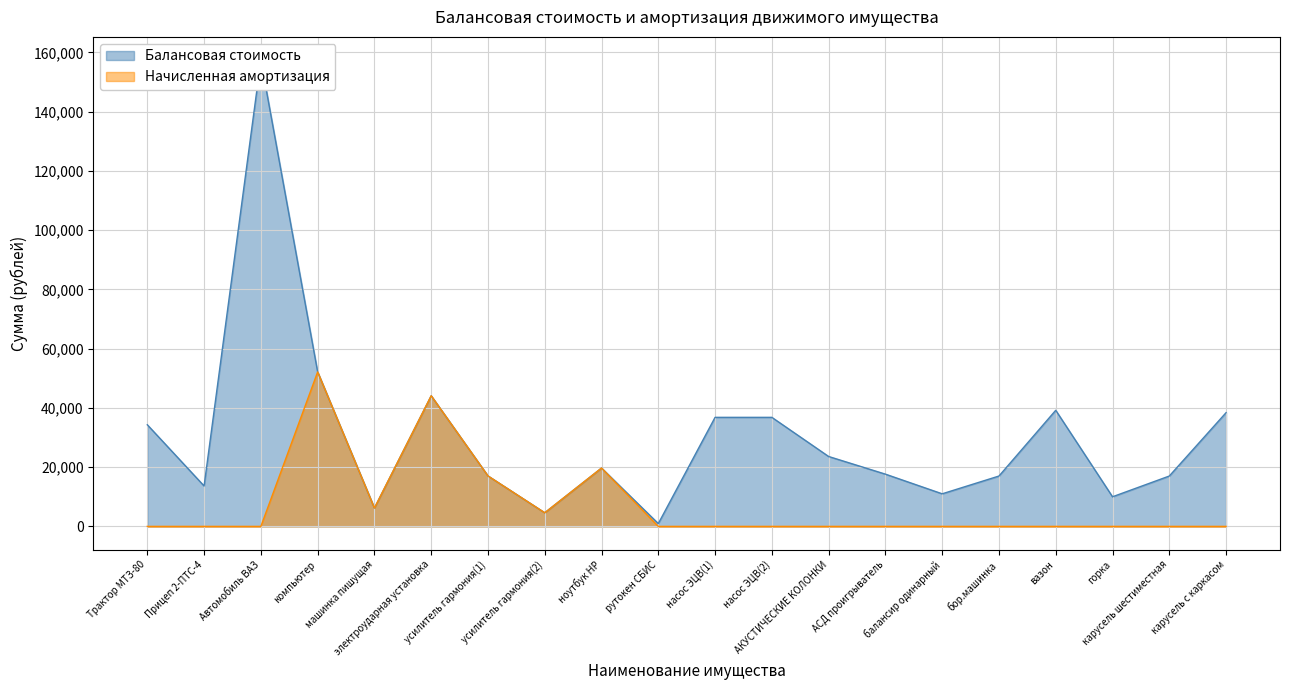

What are all the series names shown in the legend?

Балансовая стоимость, Начисленная амортизация